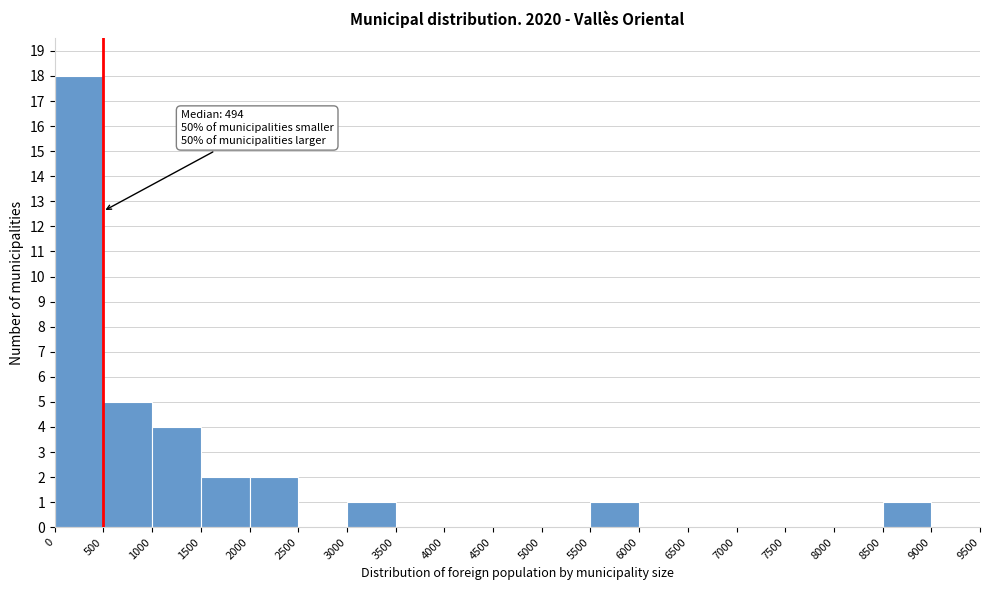

Which range on the x-axis has the tallest bar?

0 to 500